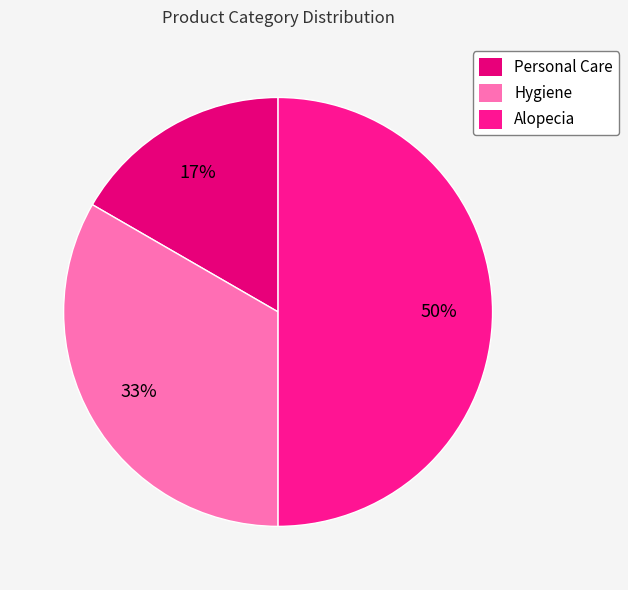

How many segments does this pie chart have?

3